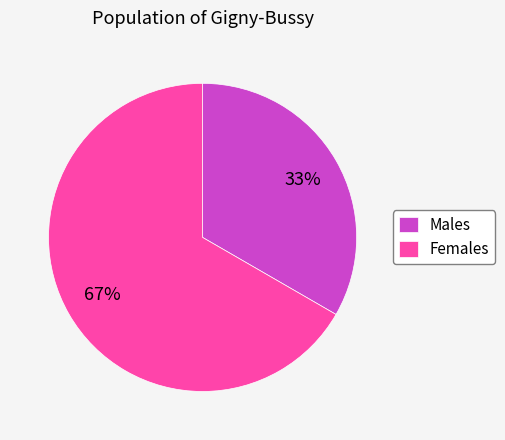

True or false: Males accounts for 41% of the total.

False